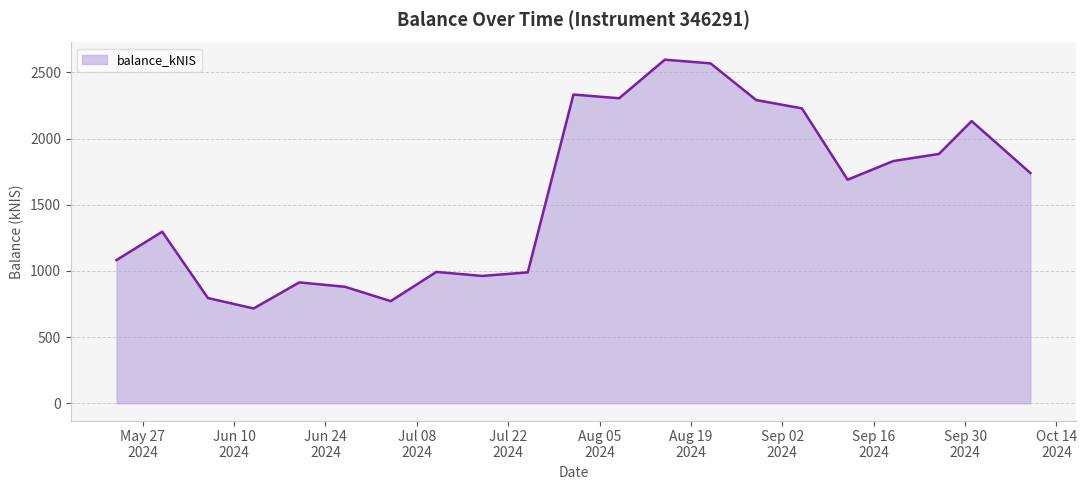

What is the smallest value displayed?

716.7